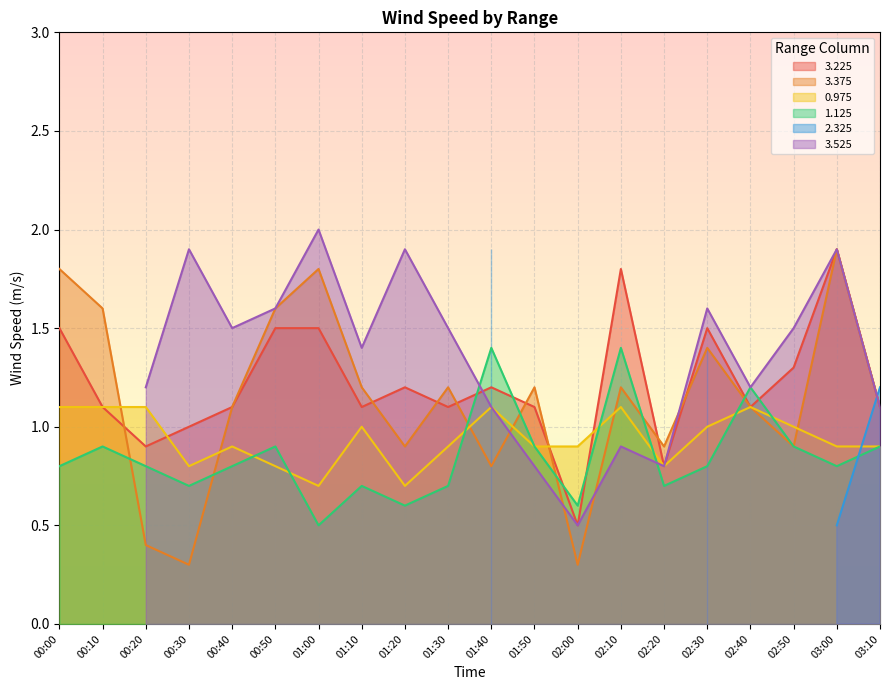

The value of 0.975 at 02:50 is 1.8. True or false?

False